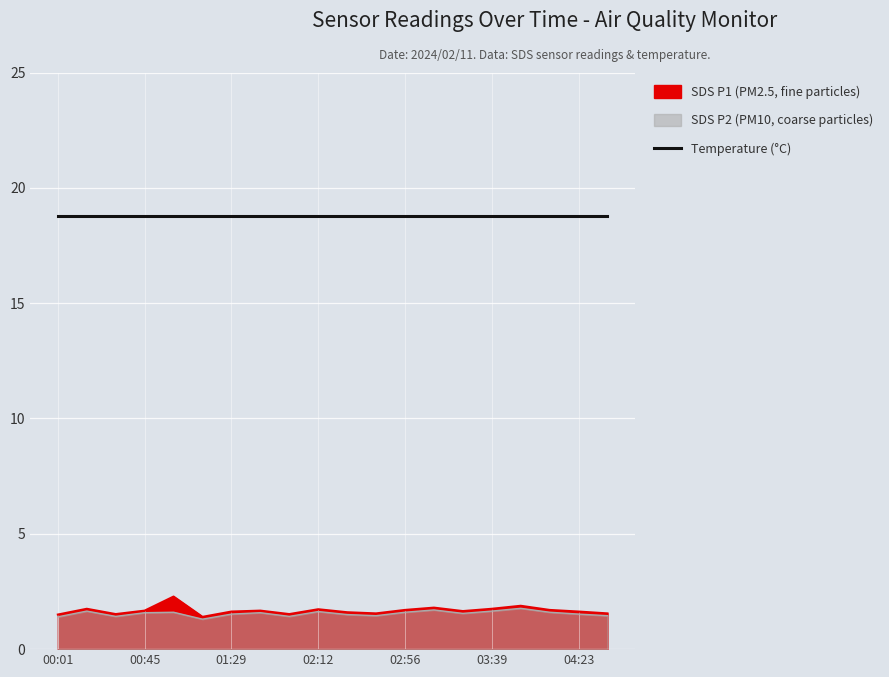

Rank the series by their maximum value, from highest to lowest.

SDS_P1, SDS_P2